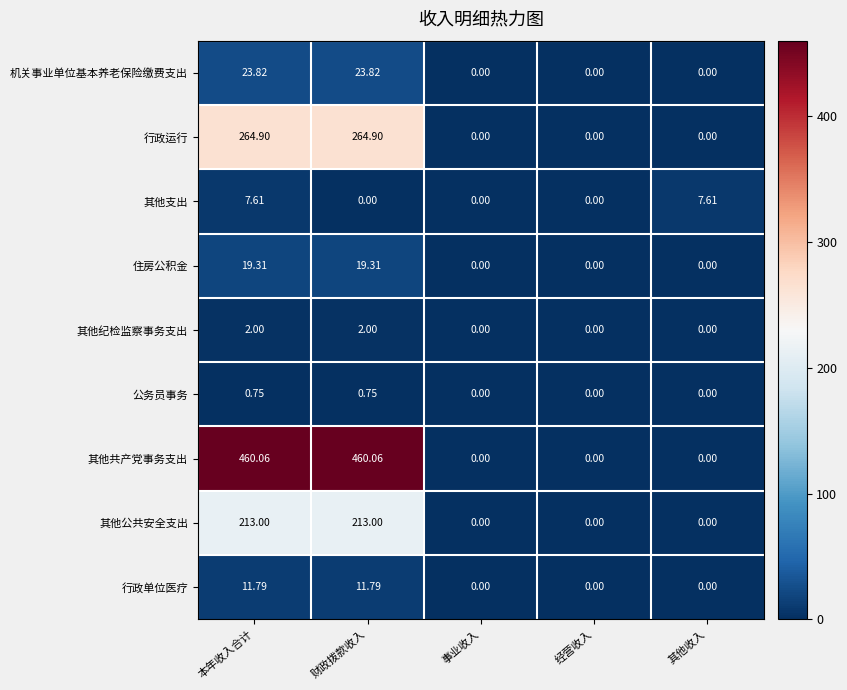

List the series in order of their peak value, highest first.

其他共产党事务支出, 行政运行, 其他公共安全支出, 机关事业单位基本养老保险缴费支出, 住房公积金, 行政单位医疗, 其他支出, 其他纪检监察事务支出, 公务员事务